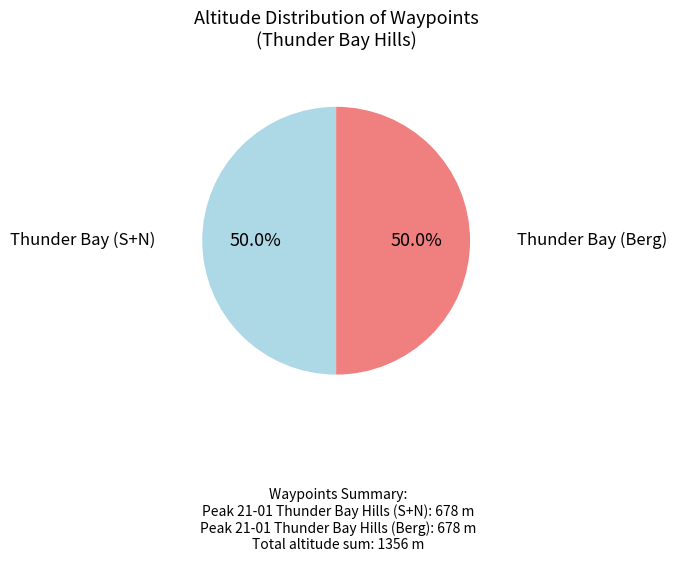

Count the number of slices in the pie.

2